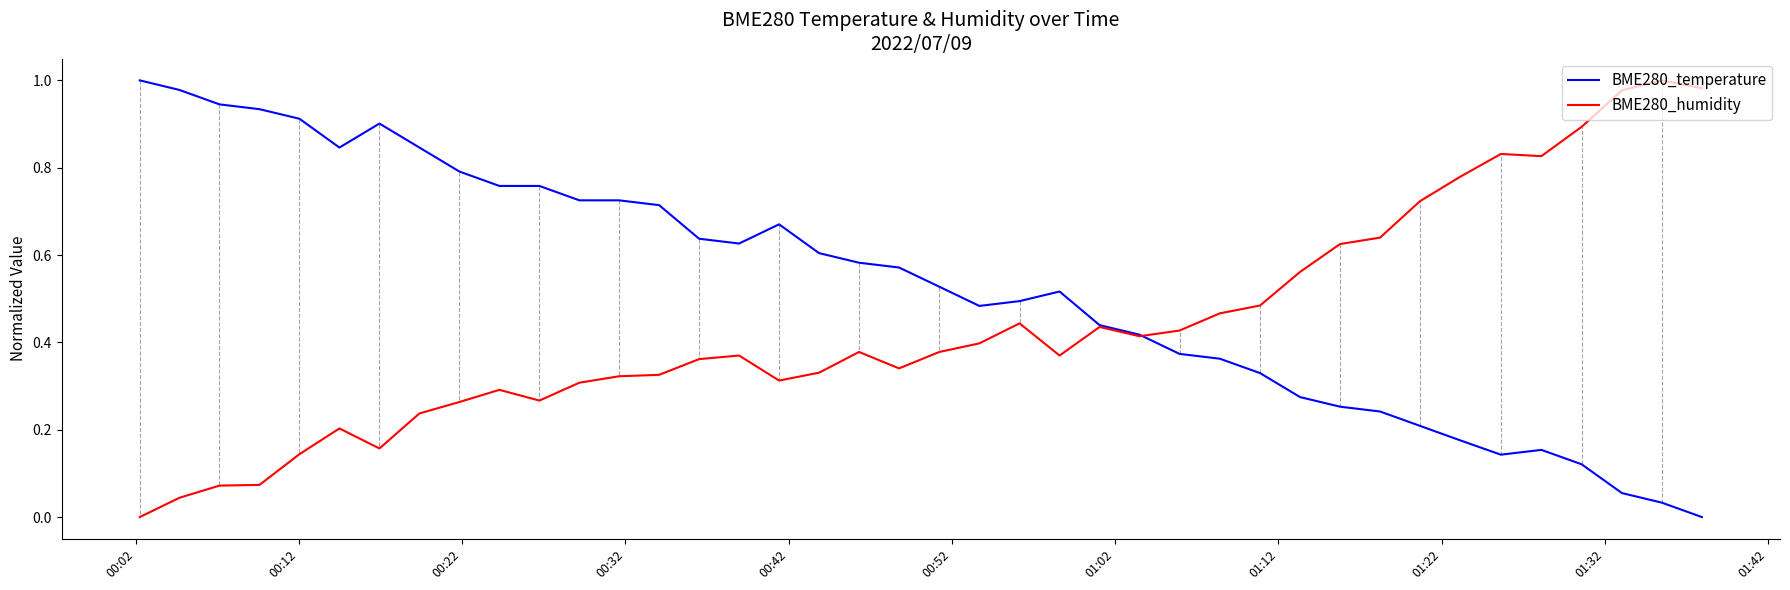

Rank the series by their average value, from lowest to highest.

BME280_humidity, BME280_temperature